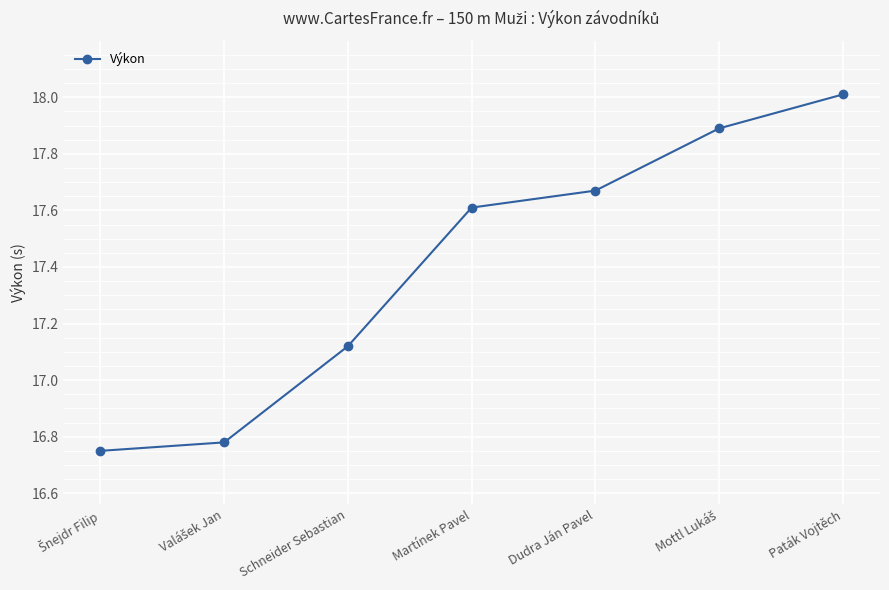

How many series are shown in this chart?

1